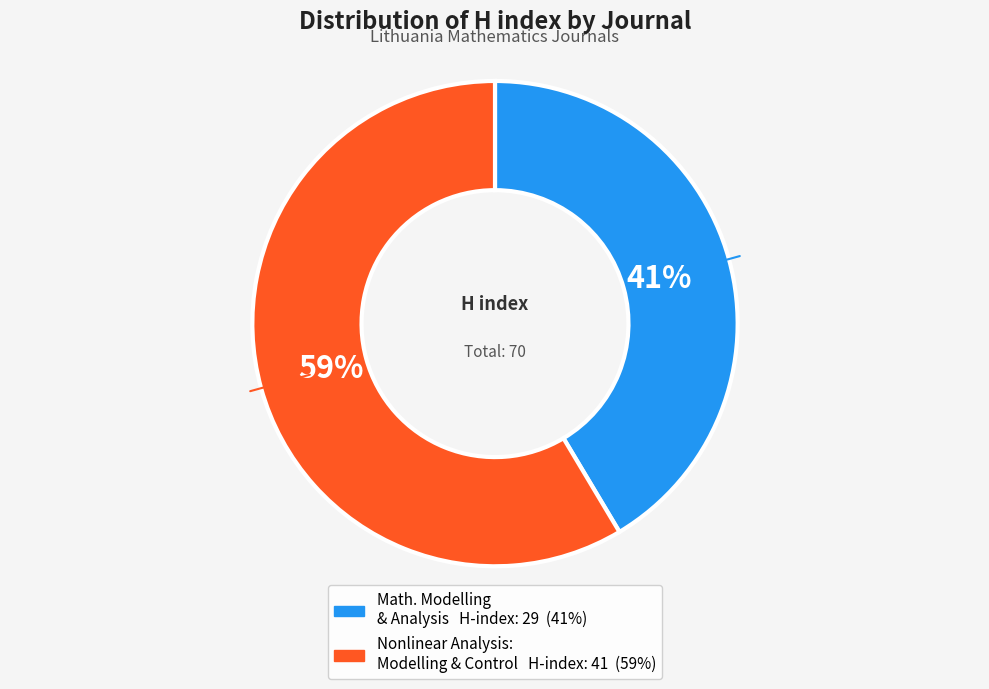

Is there a majority slice in this chart?

Yes